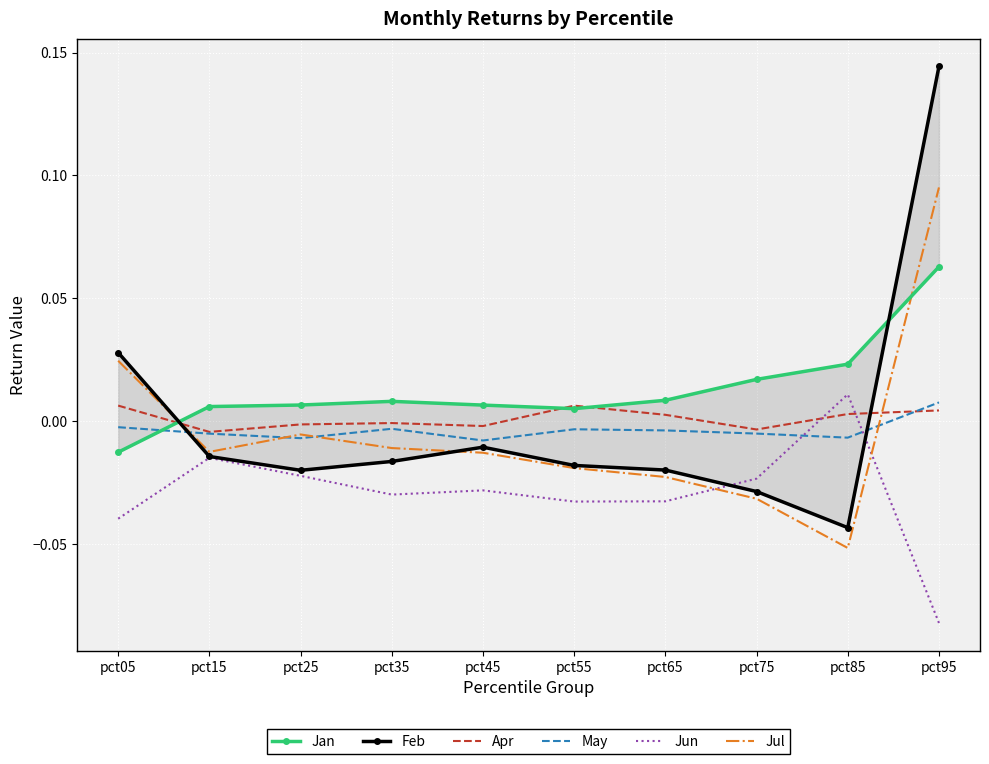

Reading left to right, transcribe all the data shown in this chart.

Jan: -0.0	0.0	0.0	0.0	0.0	0.0	0.0	0.0	0.0	0.1
Feb: 0.0	-0.0	-0.0	-0.0	-0.0	-0.0	-0.0	-0.0	-0.0	0.1
Apr: 0.0	-0.0	-0.0	-0.0	-0.0	0.0	0.0	-0.0	0.0	0.0
May: -0.0	-0.0	-0.0	-0.0	-0.0	-0.0	-0.0	-0.0	-0.0	0.0
Jun: -0.0	-0.0	-0.0	-0.0	-0.0	-0.0	-0.0	-0.0	0.0	-0.1
Jul: 0.0	-0.0	-0.0	-0.0	-0.0	-0.0	-0.0	-0.0	-0.1	0.1